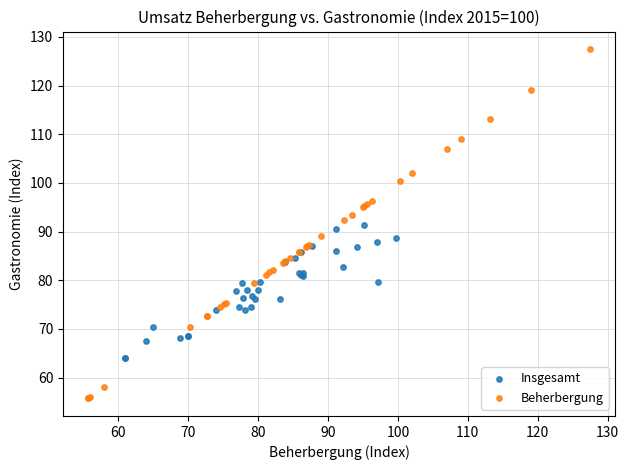

Which series reaches the maximum Y coordinate?

Beherbergung